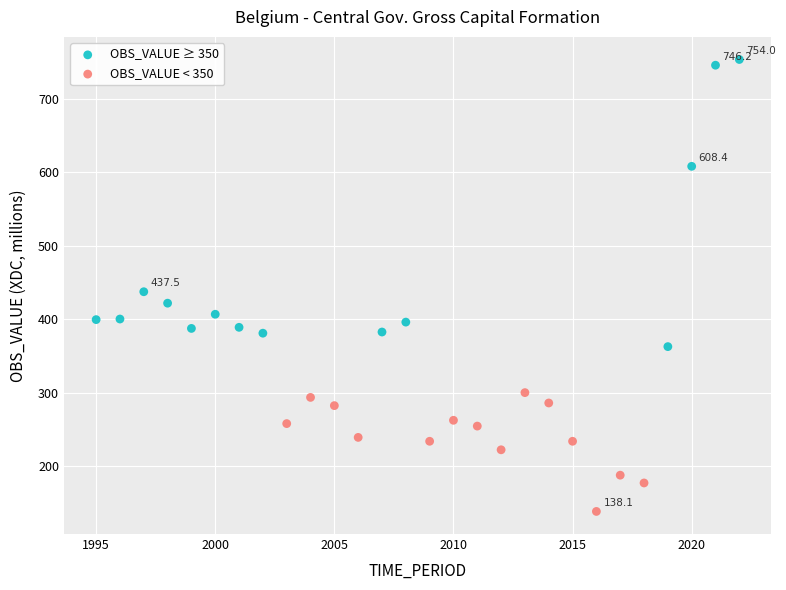

Which series reaches the maximum Y coordinate?

OBS_VALUE ≥ 350